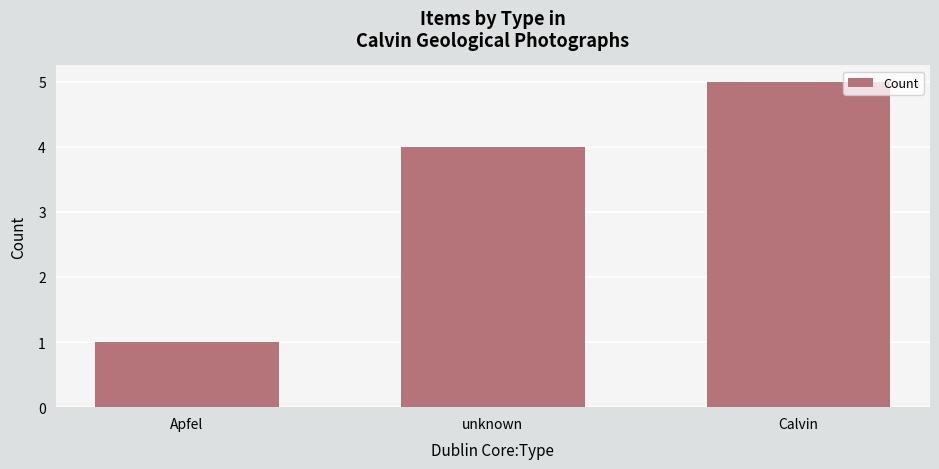

How many series are shown in this chart?

1